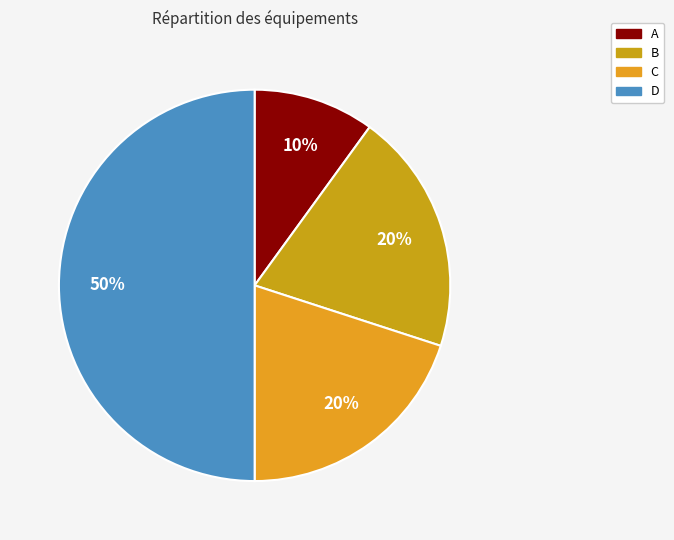

To the nearest percent, what percentage of the pie is A?

10%